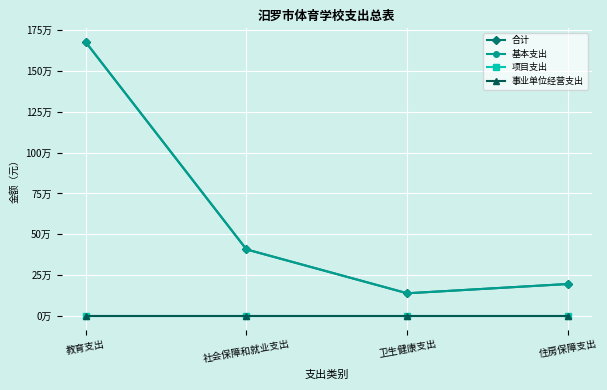

True or false: 项目支出 has more than 0 interior local peaks.

False